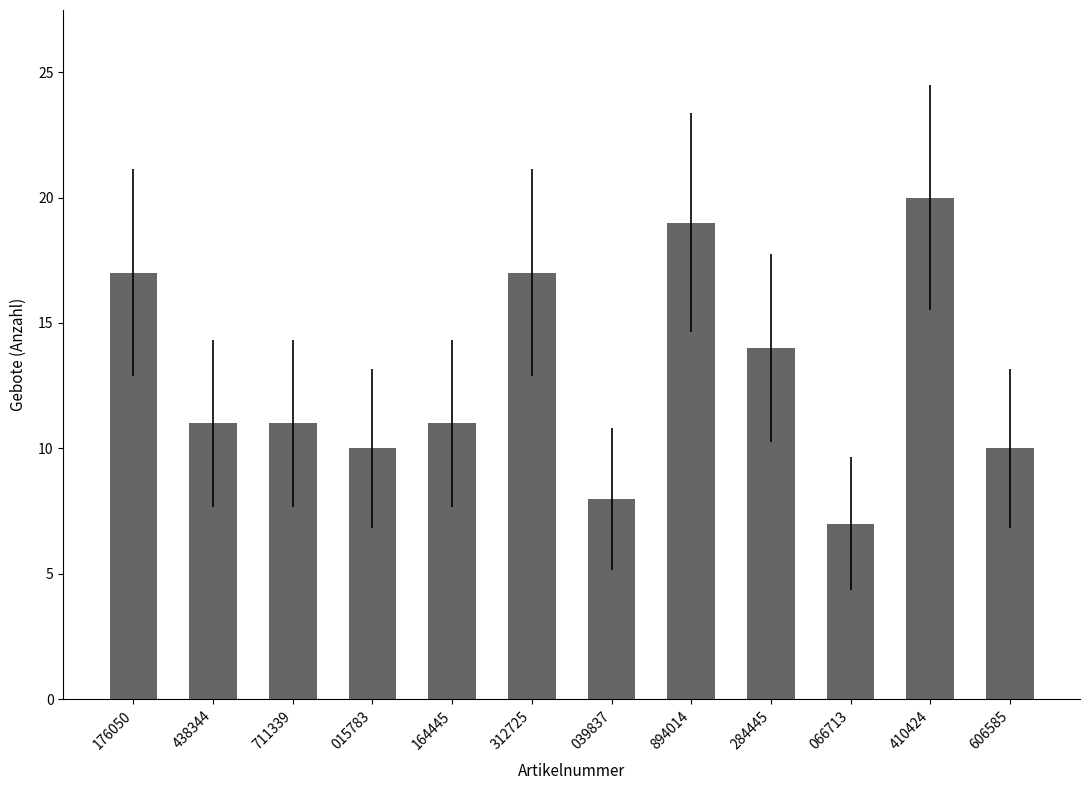

True or false: the data shows 20 at 410424.

True